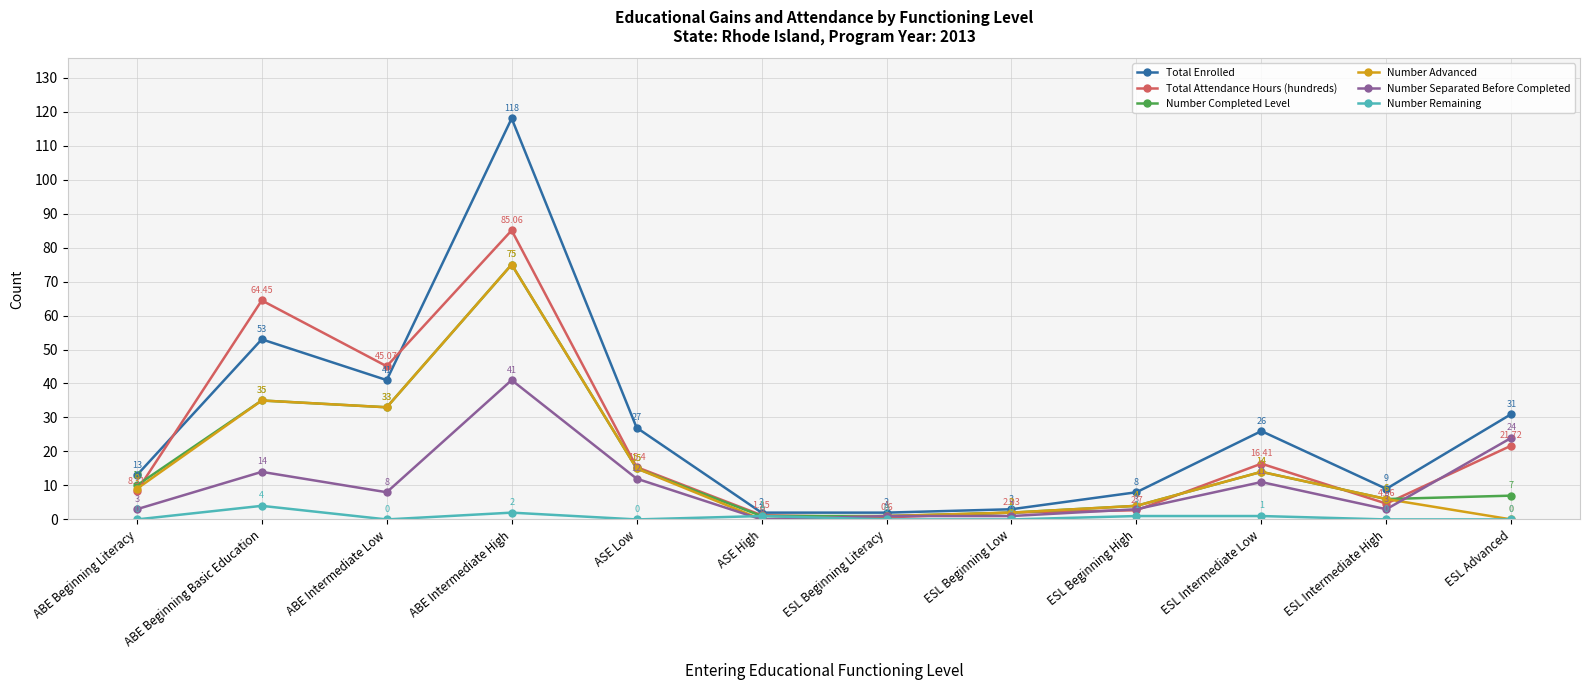

True or false: Number Completed Level and Total Attendance Hours (hundreds) cross at least once.

True